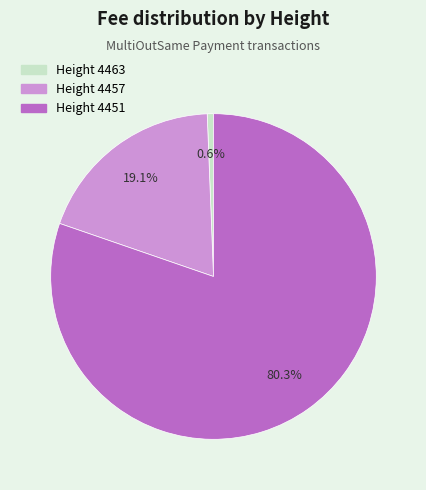

What is the total percentage of Height 4463 and Height 4457?

19.7%